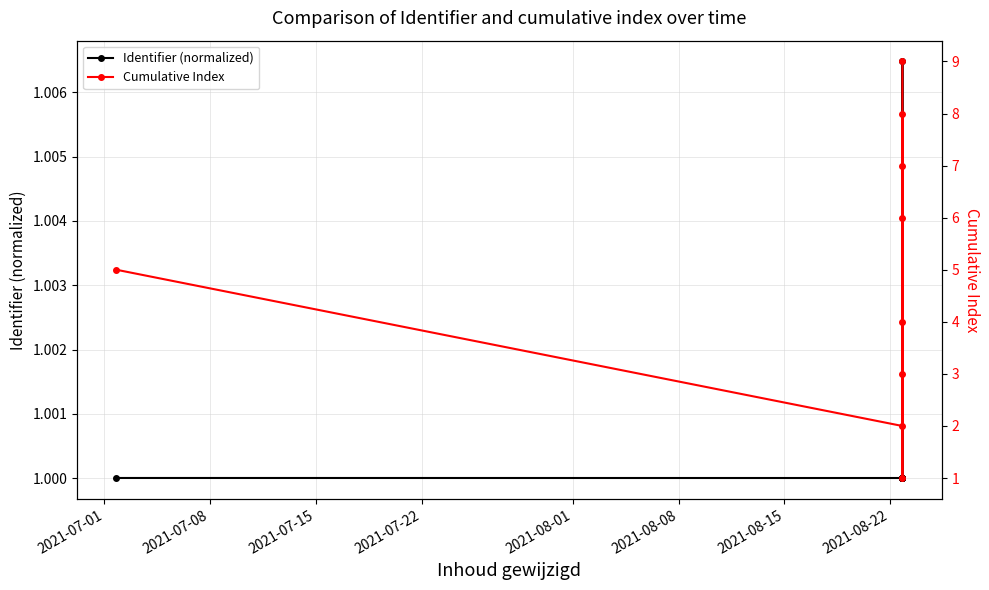

How many data points in Cumulative Index are above 5?

4